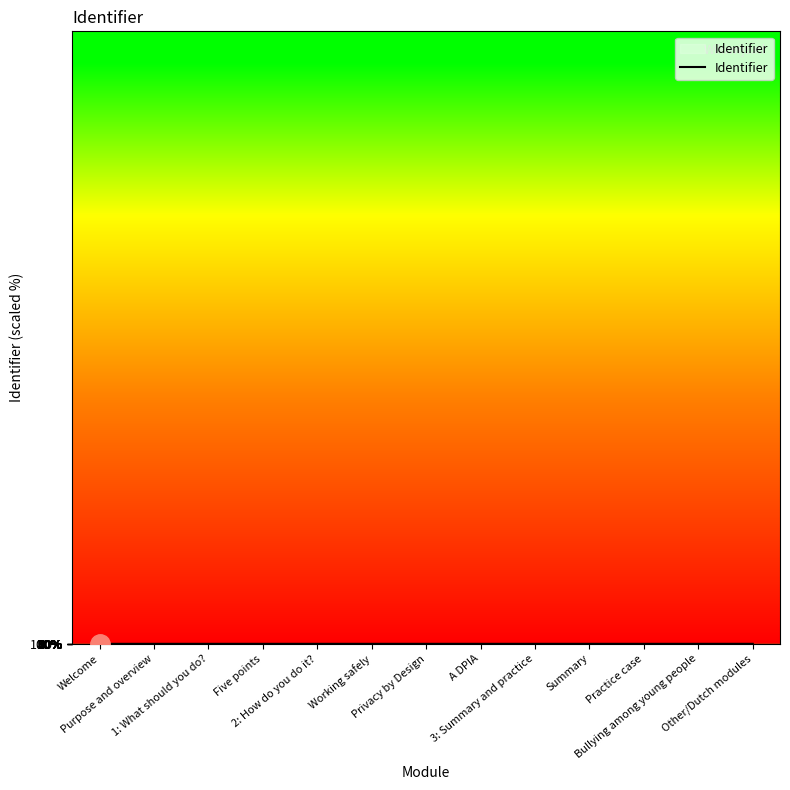

Rank the categories by value from lowest to highest.

Welcome, Purpose and overview, 1: What should you do?, Five points, 2: How do you do it?, Working safely, Privacy by Design, A DPIA, 3: Summary and practice, Summary, Practice case, Bullying among young people, Other/Dutch modules